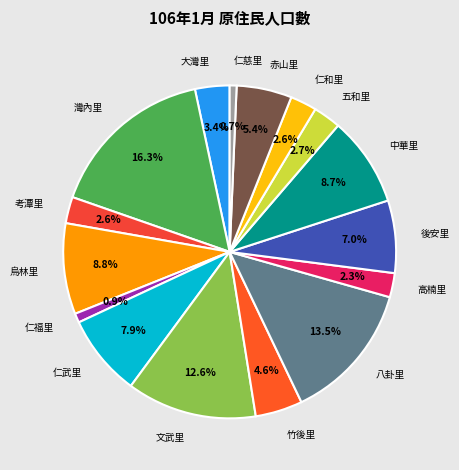

Count the number of slices in the pie.

16